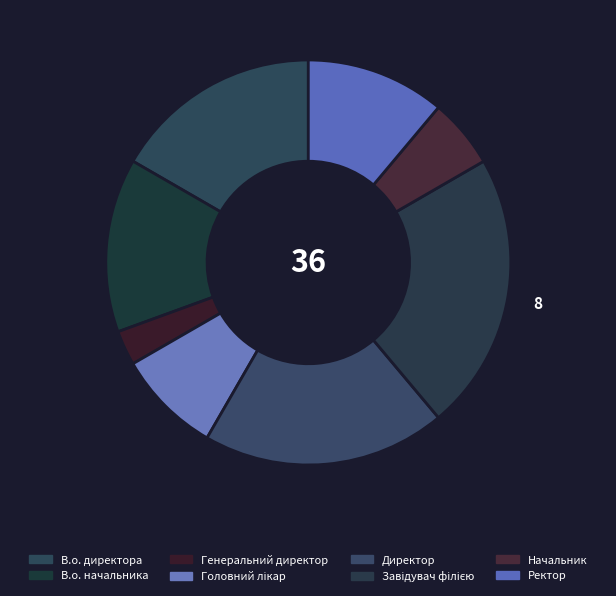

To the nearest percent, what is the combined percentage of В.о. начальника and Завідувач філією?

36%